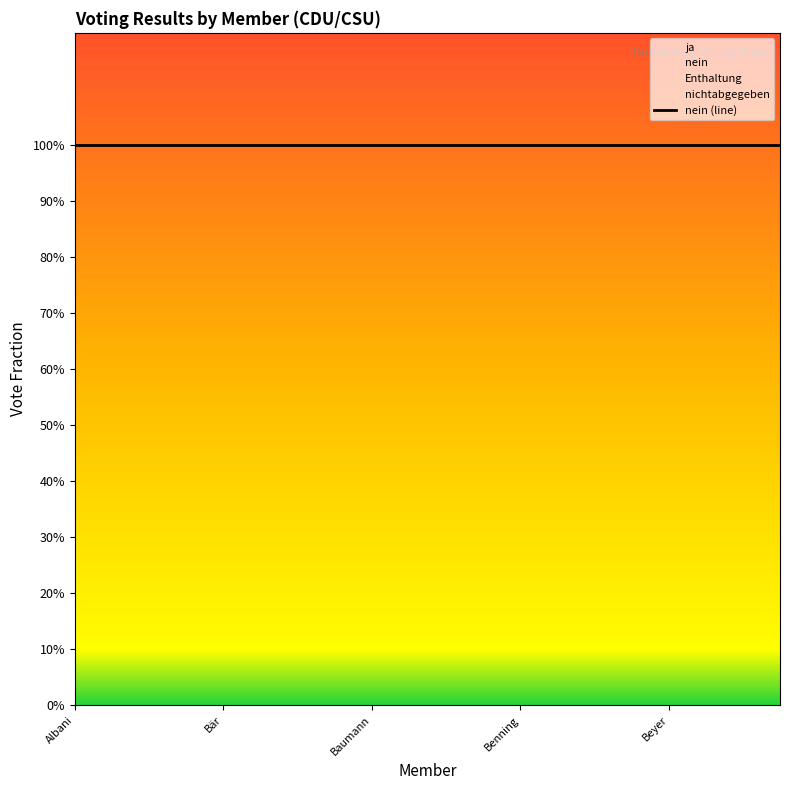

What is the highest value of the nein series?

1